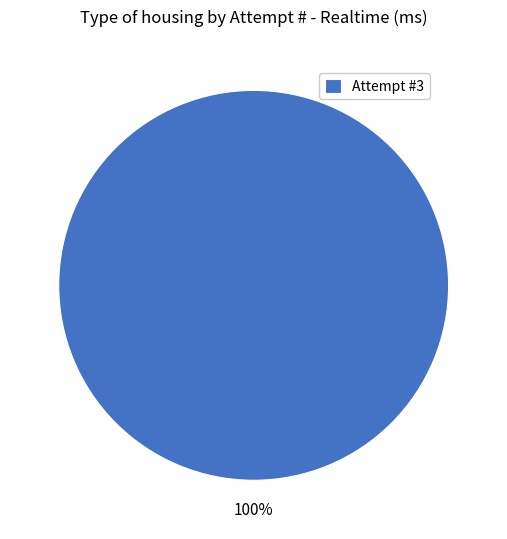

What is the majority slice?

Attempt #3